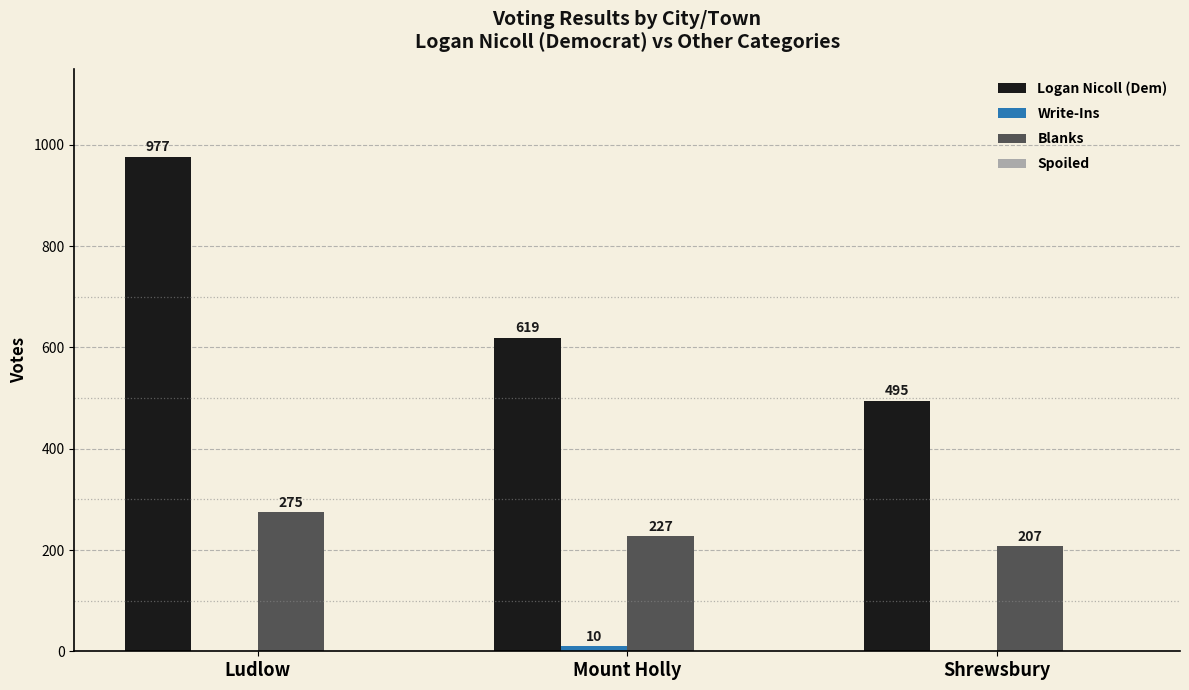

Is it true that Logan Nicoll (Dem) equals 435 at Ludlow?

False